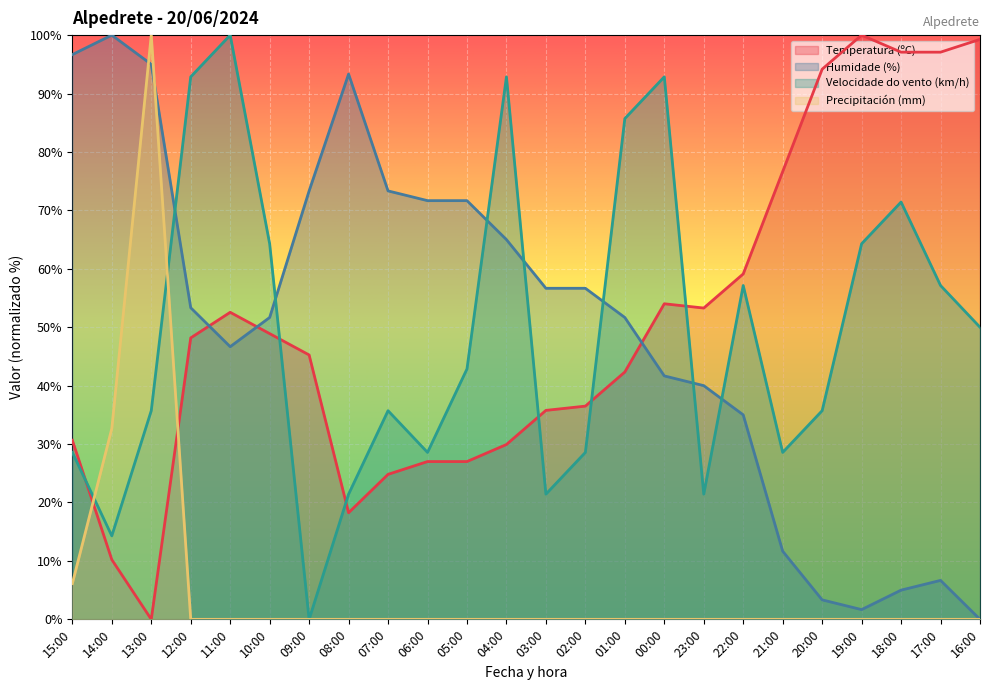

What is the total value across all series at 19:00?

166.0